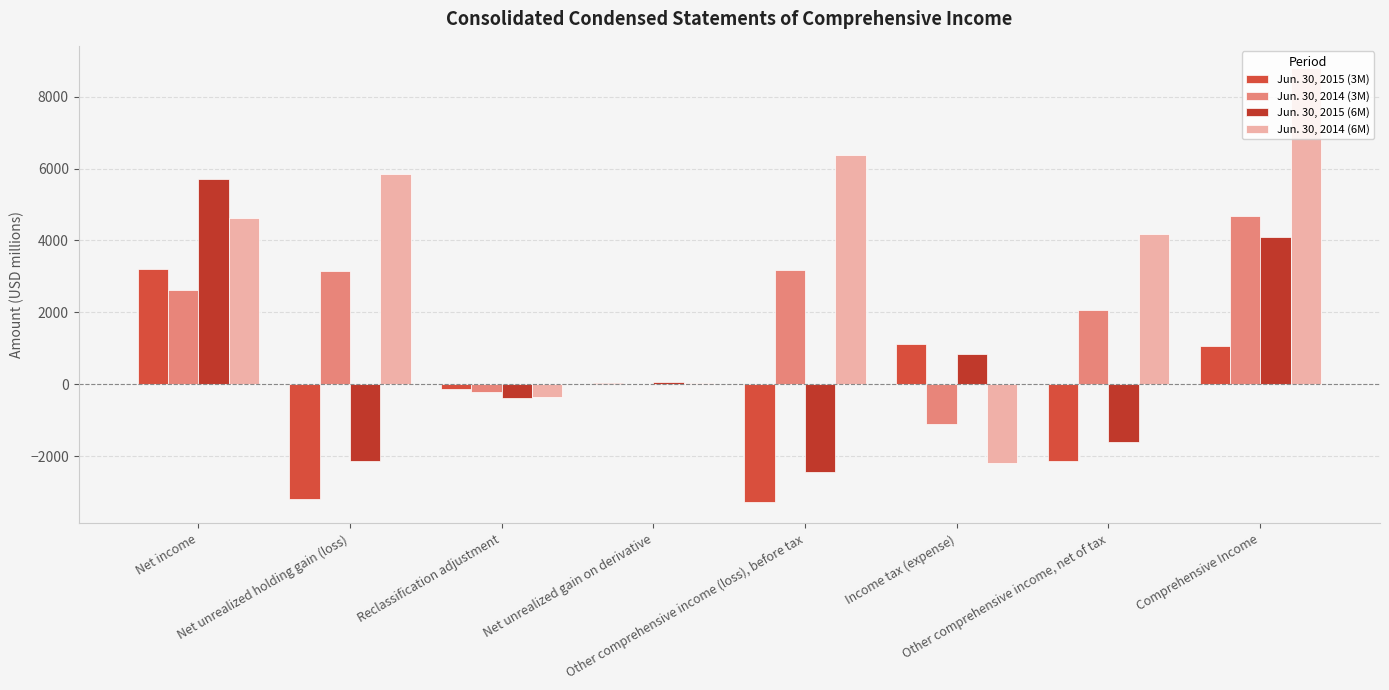

The value of Jun. 30, 2014 (3M) at Net income is 3788. True or false?

False